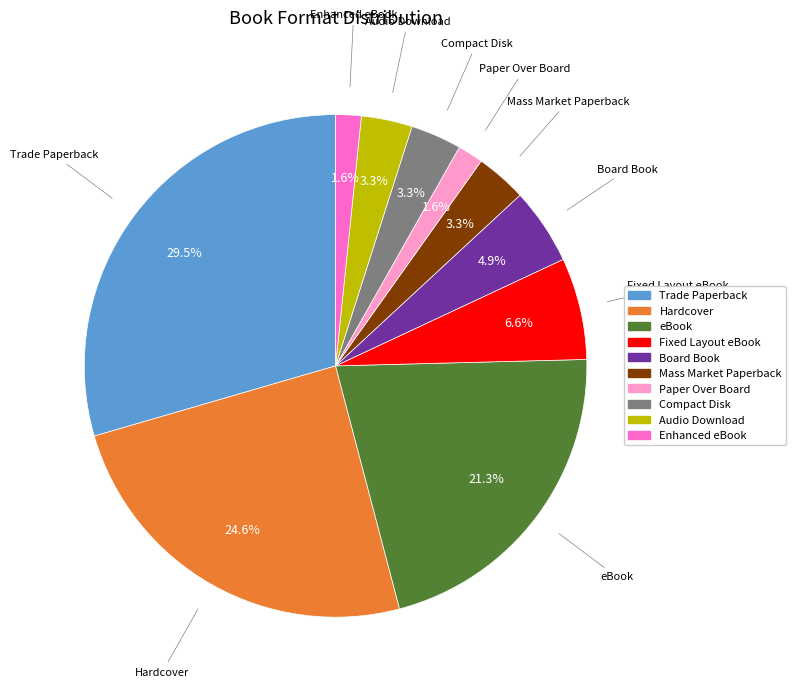

What is the largest slice in the pie chart?

Trade Paperback